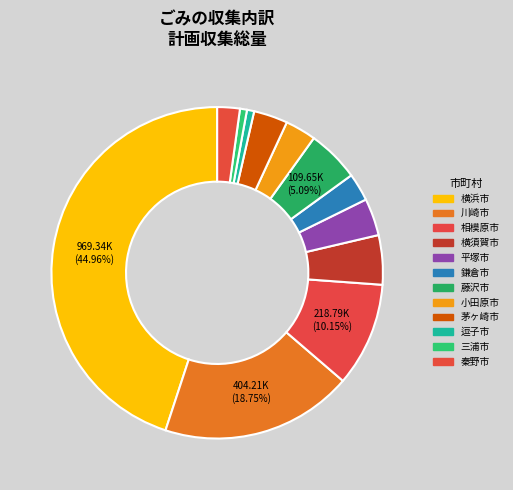

To the nearest percent, what is the average slice percentage?

8%